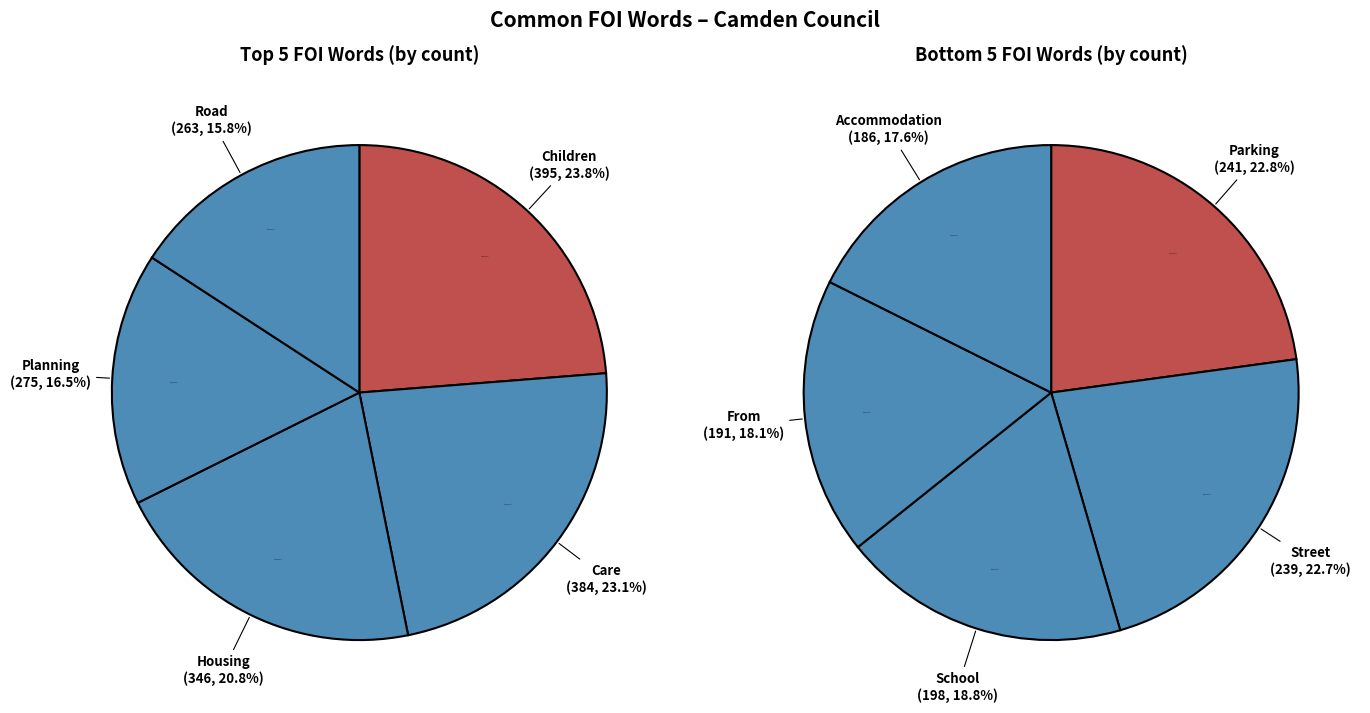

Approximately how many times larger is the value at Road compared to Street?

1.1